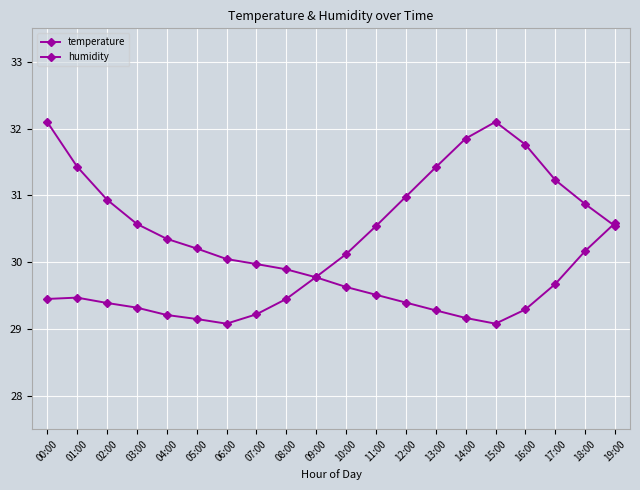

What is the difference between the second highest and minimum values in the humidity series?

2.4